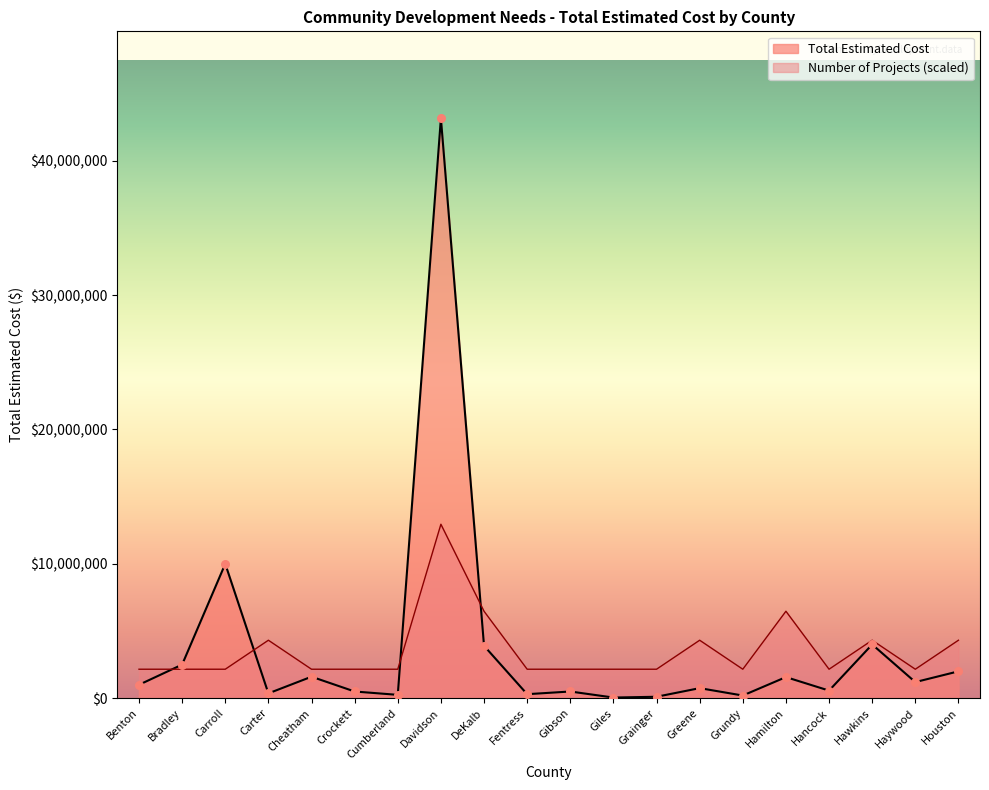

At how many categories does at least one series exceed 39185217?

1